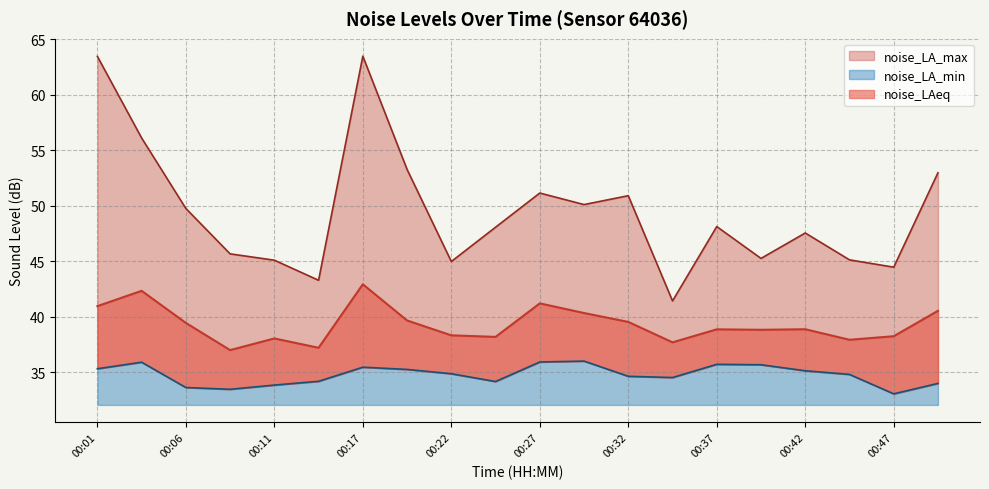

Where does the noise_LAeq series first go above 38?

00:01